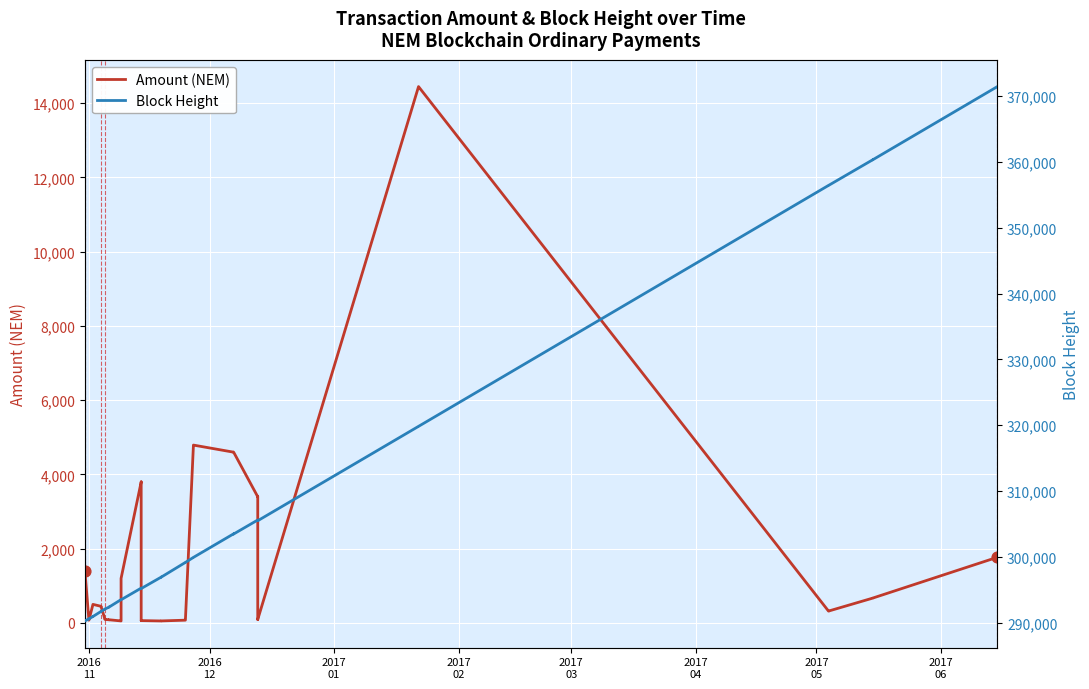

Which series contains the lowest Y value?

Amount (NEM)